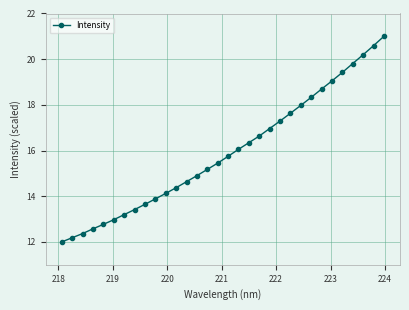

What is the difference between the second highest and minimum values?

8.6